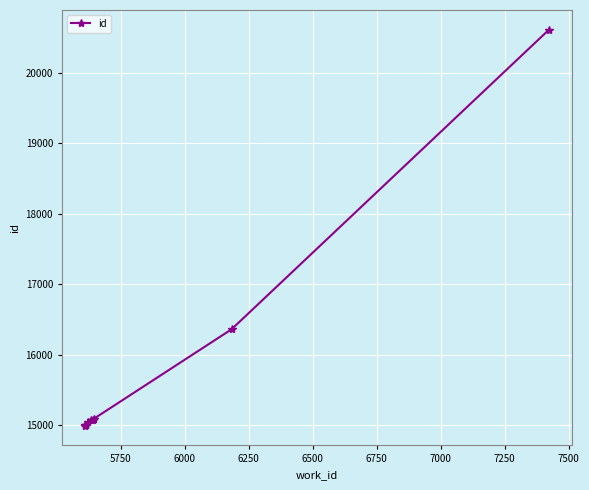

What is the sum of the values at 6500 and 7250?

30142